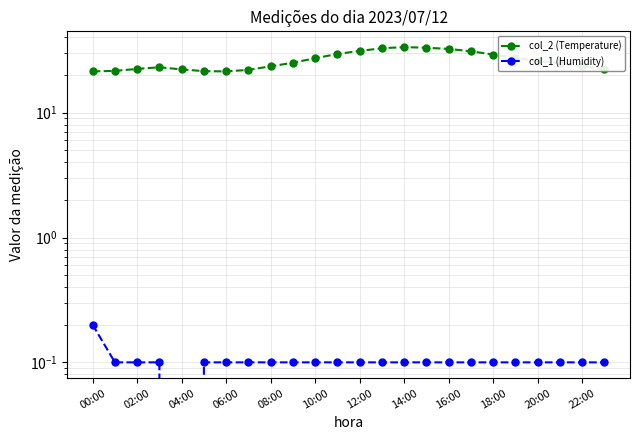

Is the value of col_2 (Temperature) at 22:00 greater than the value of col_1 (Humidity) at 12:00?

Yes